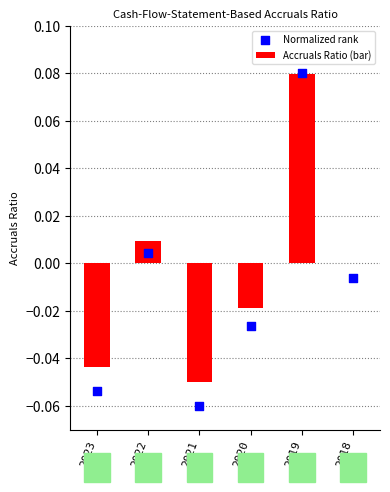

Is the value of Accruals Ratio (bar) at 2020 greater than the value of Normalized rank at 2023?

Yes